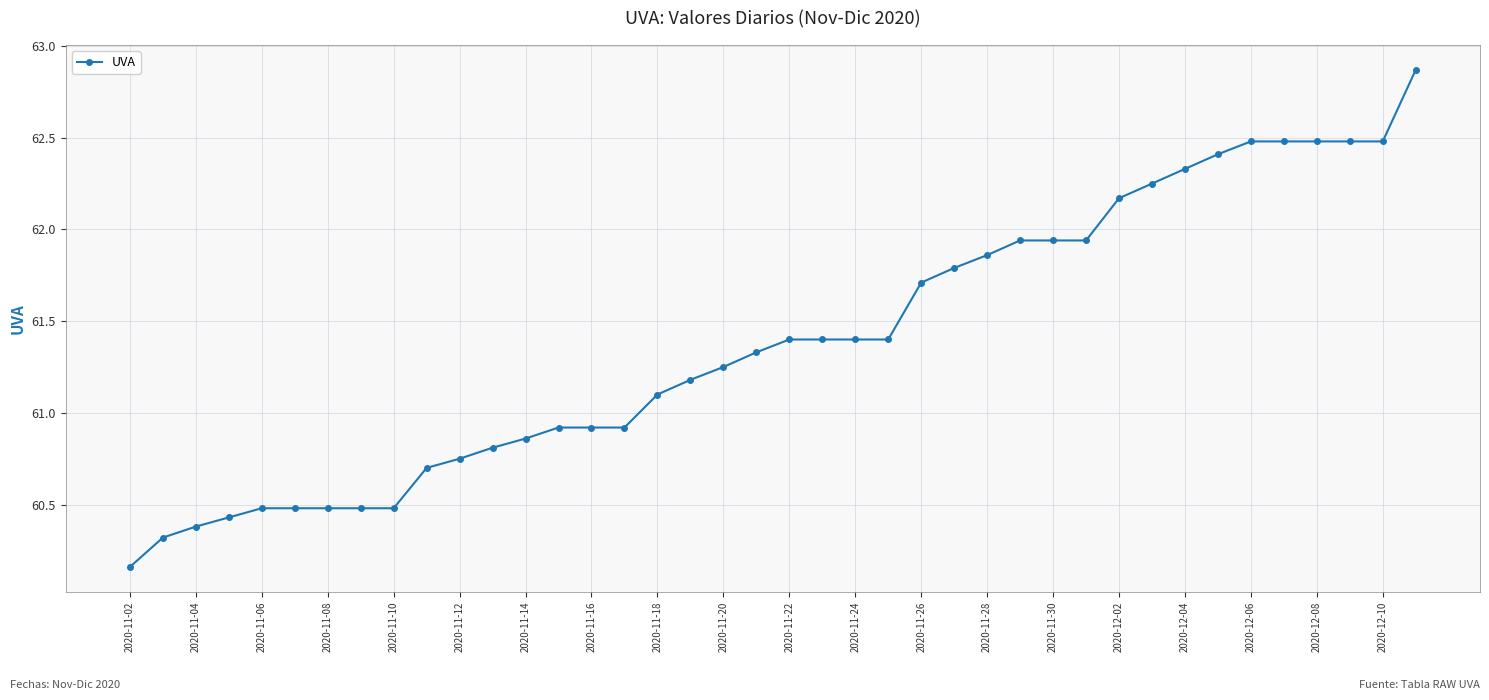

What is the sum of all values?

2455.6